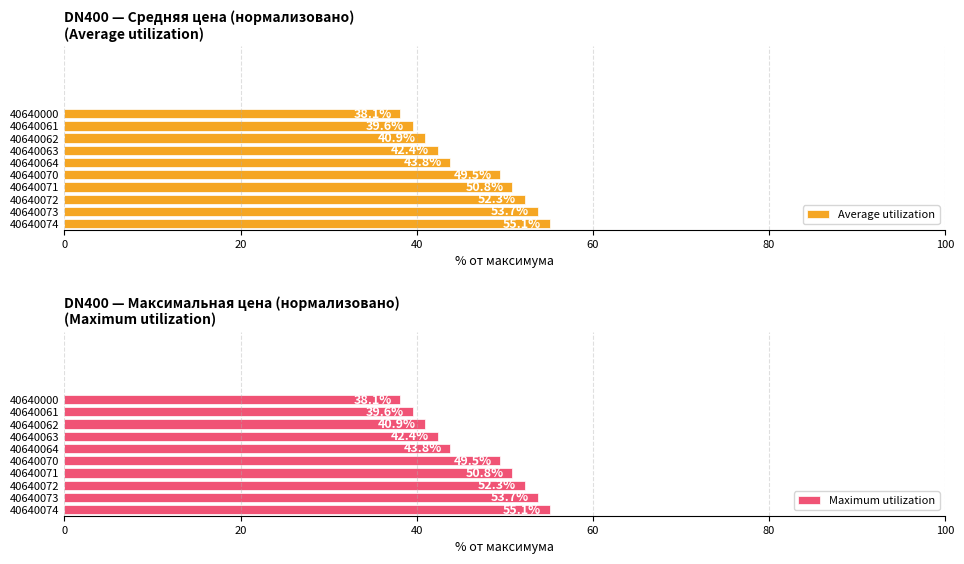

What is the total value across all series at 8?

79.2